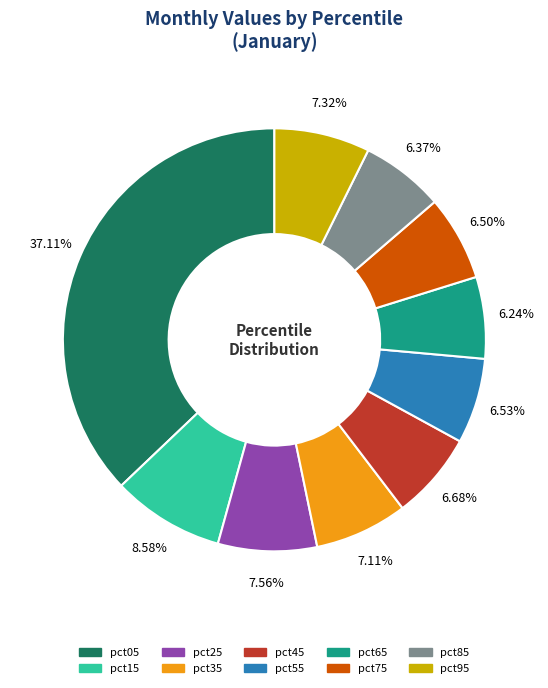

Which category has the biggest portion of the pie?

pct05